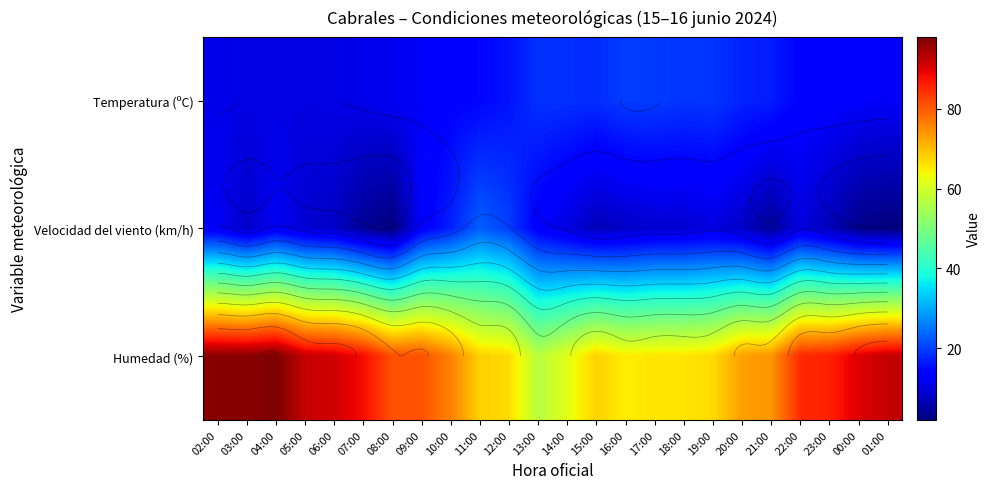

The Velocidad del viento (km/h) series shows 10.0 at 22:00. True or false?

True